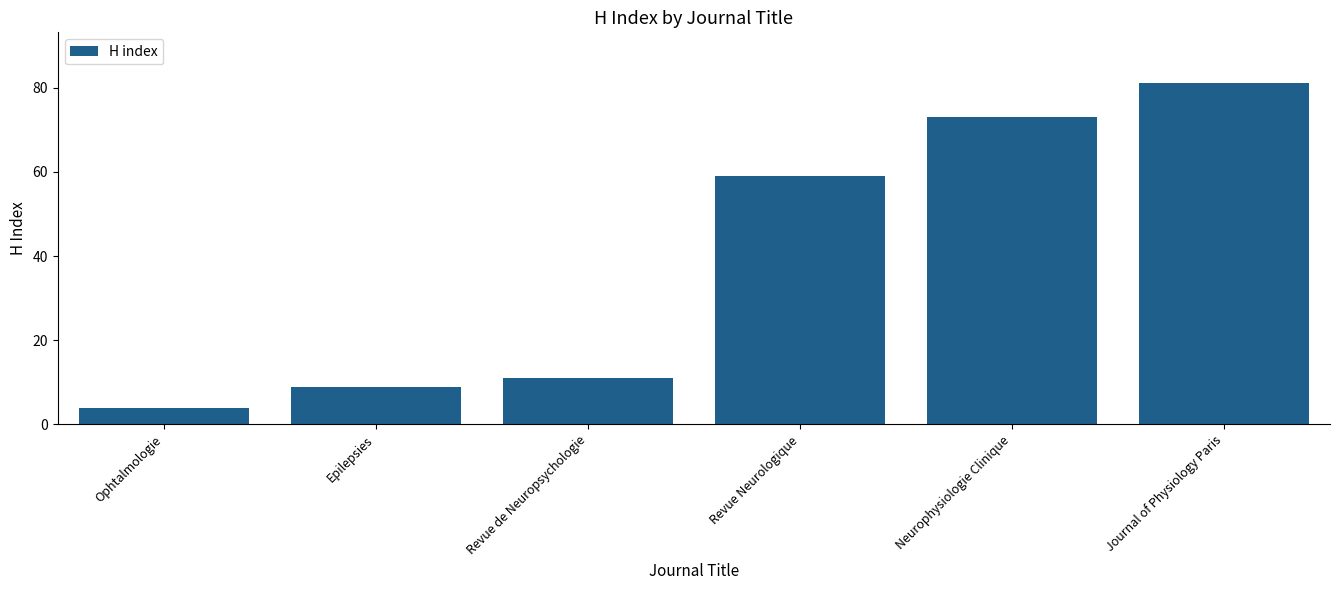

What is the change in value from Revue Neurologique to Journal of Physiology Paris?

+22